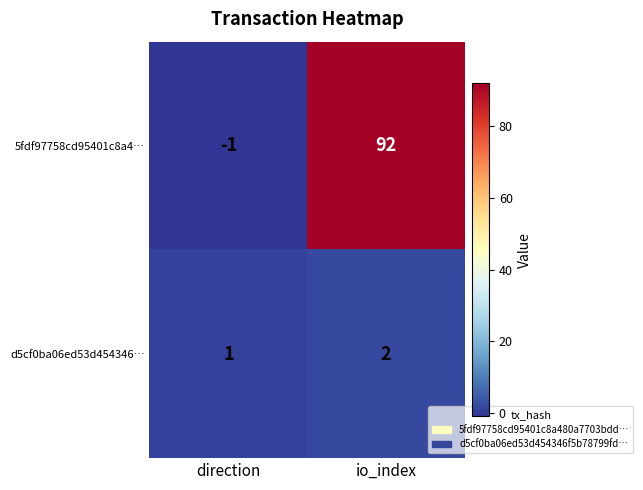

Reading left to right, what are all the values shown in this chart?

5fdf97758cd95401c8a4…: direction=-1	io_index=92
d5cf0ba06ed53d454346…: direction=1	io_index=2